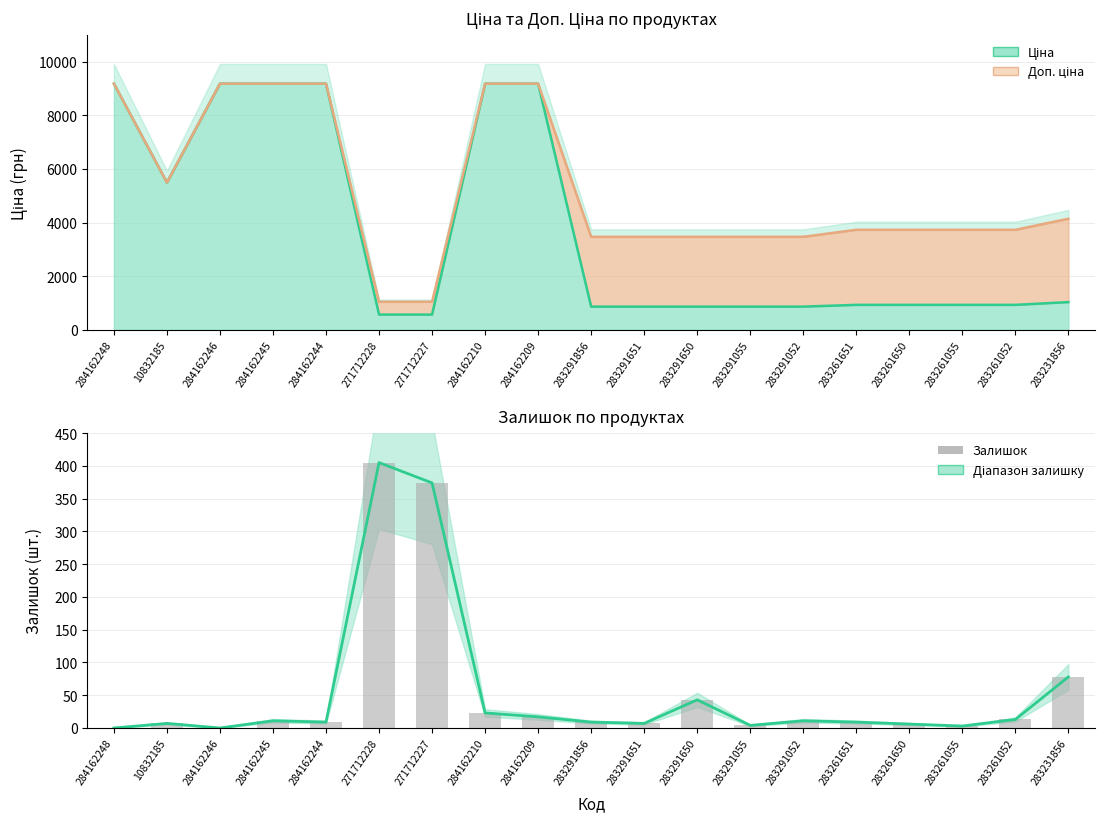

At which label does Доп. ціна reach its peak?

284162248